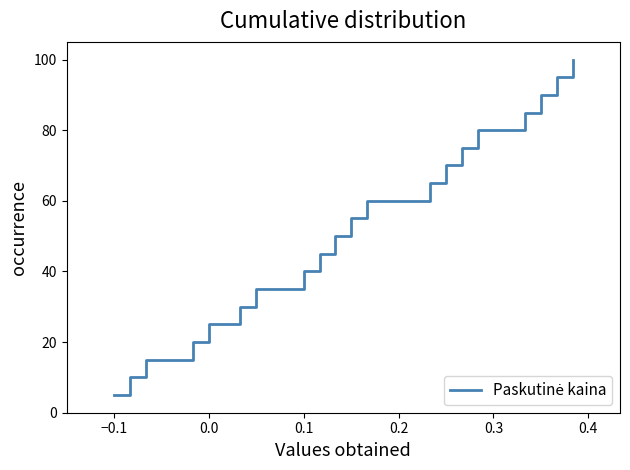

What is the minimum value shown in the chart?

5.0